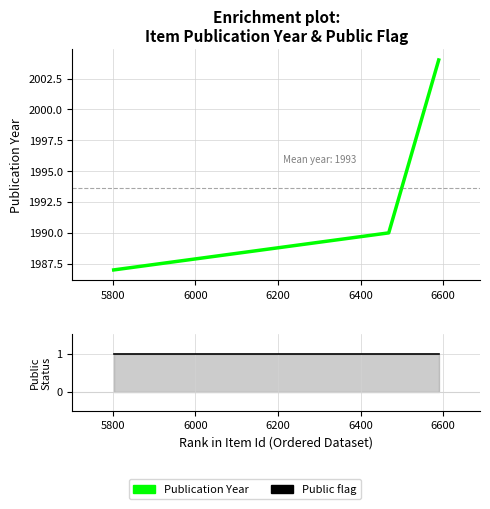

Rank the series by their average value, from highest to lowest.

Publication Year, Public flag